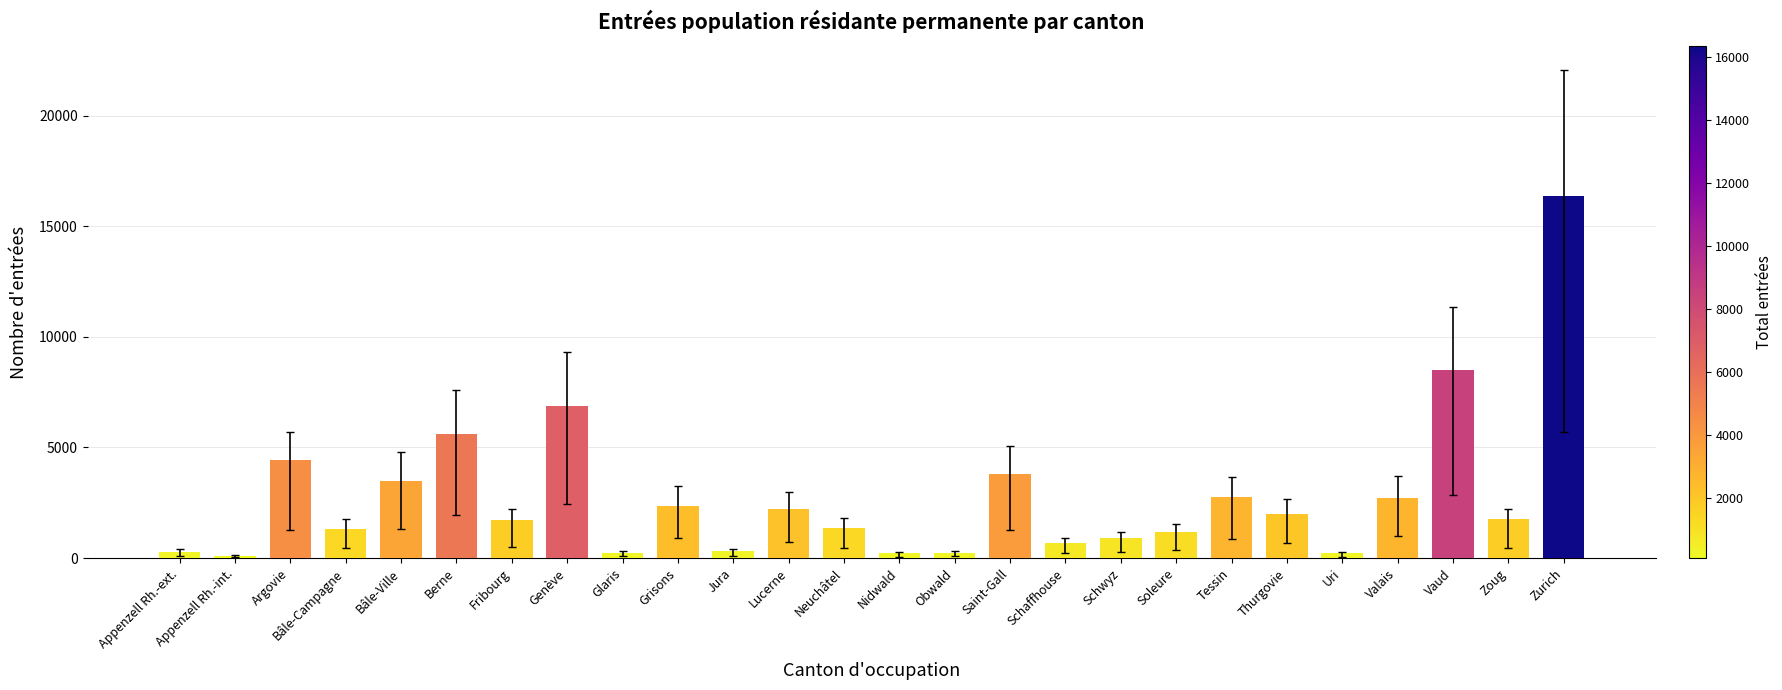

How many series are shown in this chart?

1